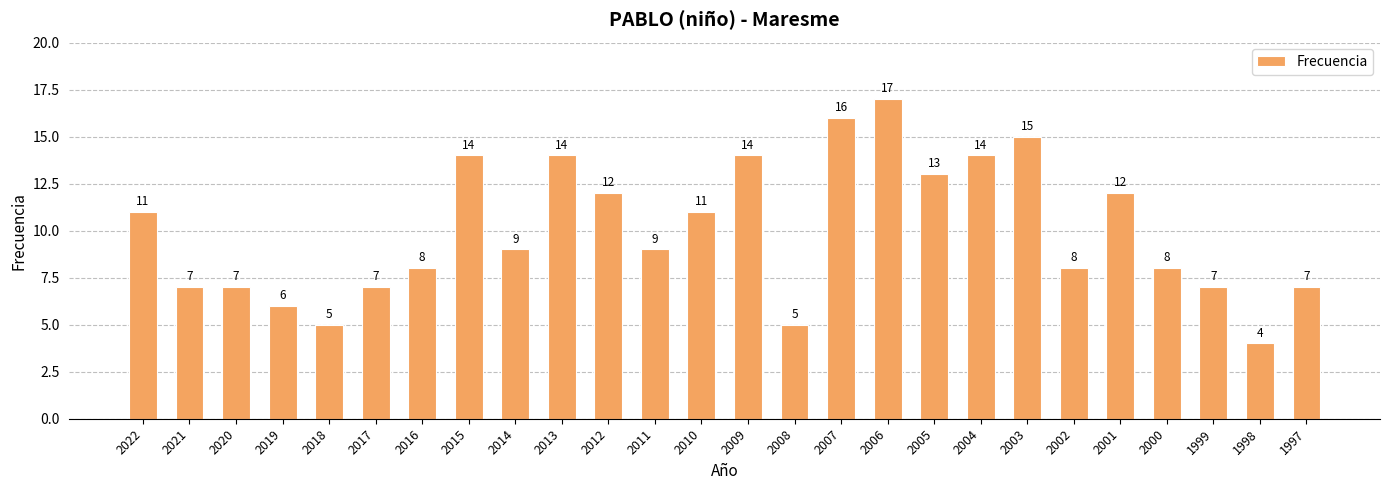

Reading left to right, what are all the values shown in this chart?

2022=11	2021=7	2020=7	2019=6	2018=5	2017=7	2016=8	2015=14	2014=9	2013=14	2012=12	2011=9	2010=11	2009=14	2008=5	2007=16	2006=17	2005=13	2004=14	2003=15	2002=8	2001=12	2000=8	1999=7	1998=4	1997=7